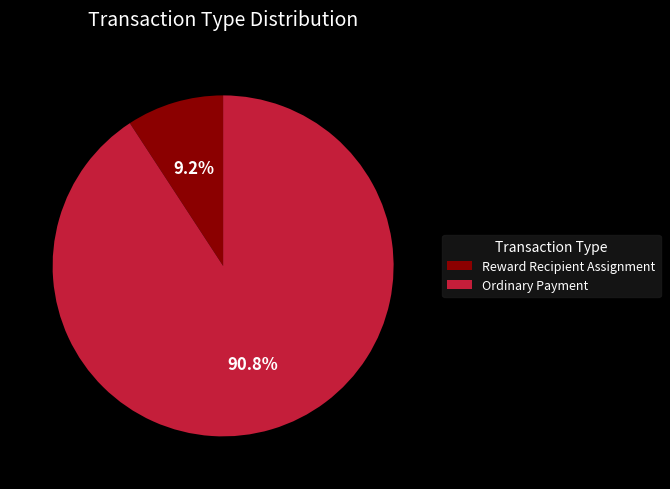

Combined, do Ordinary Payment and Reward Recipient Assignment account for over 50%?

Yes